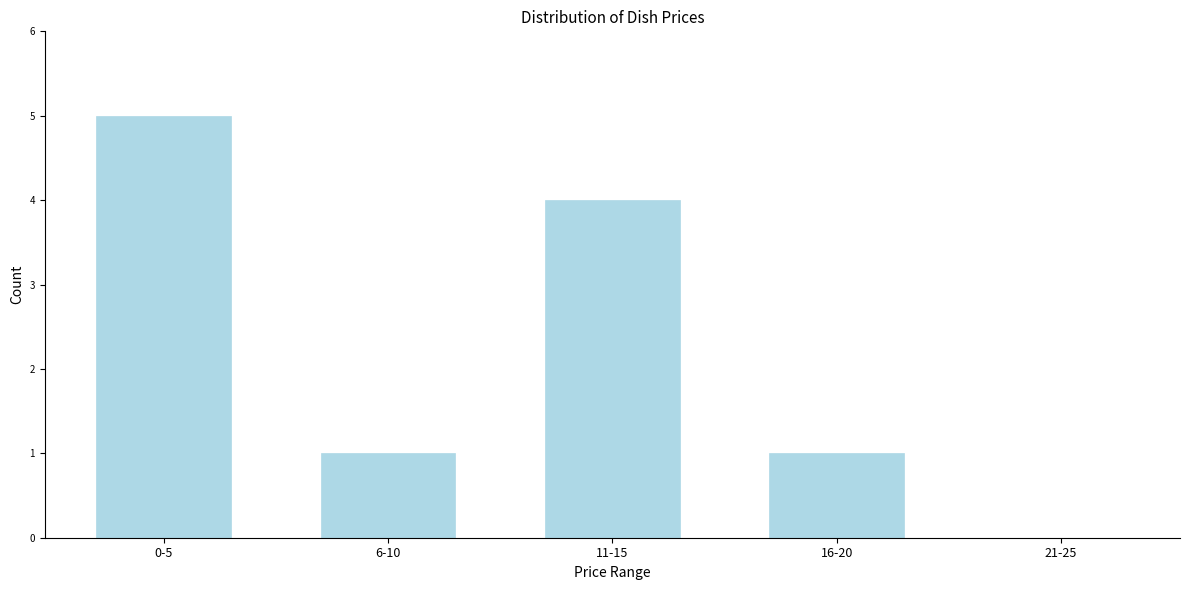

Reading left to right, extract all data points from this chart.

0-5=5	6-10=1	11-15=4	16-20=1	21-25=0